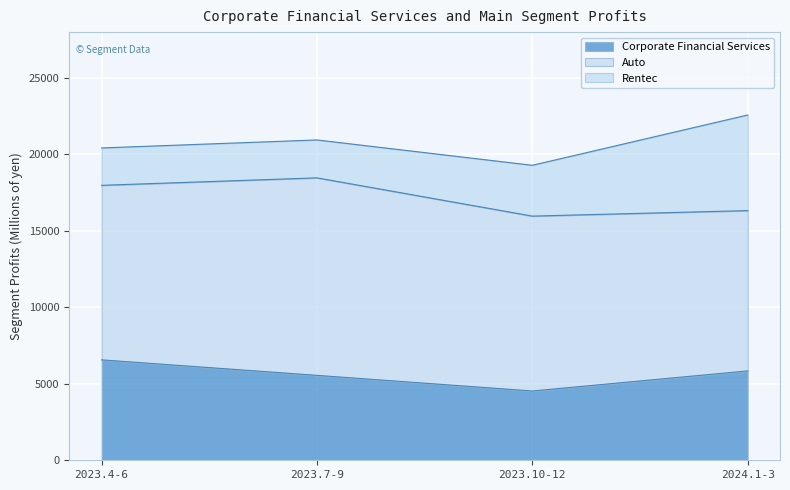

How many values in the Rentec series exceed 3323?

1